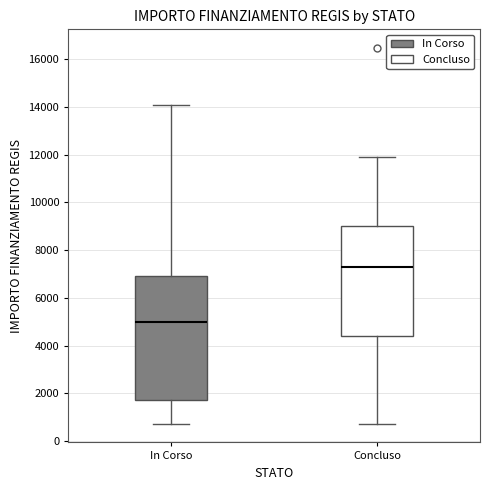

Reading left to right, transcribe this box plot: for each box, give where its median line is, the range the box spans, and where its two whiskers end, as read against the y-axis. The values are not printed on the chart, so give them approximately, as read against the axis.

In Corso: median 5000, box 1800 to 7000, whiskers 800 to 14000
Concluso: median 7200, box 4400 to 9000, whiskers 800 to 12000